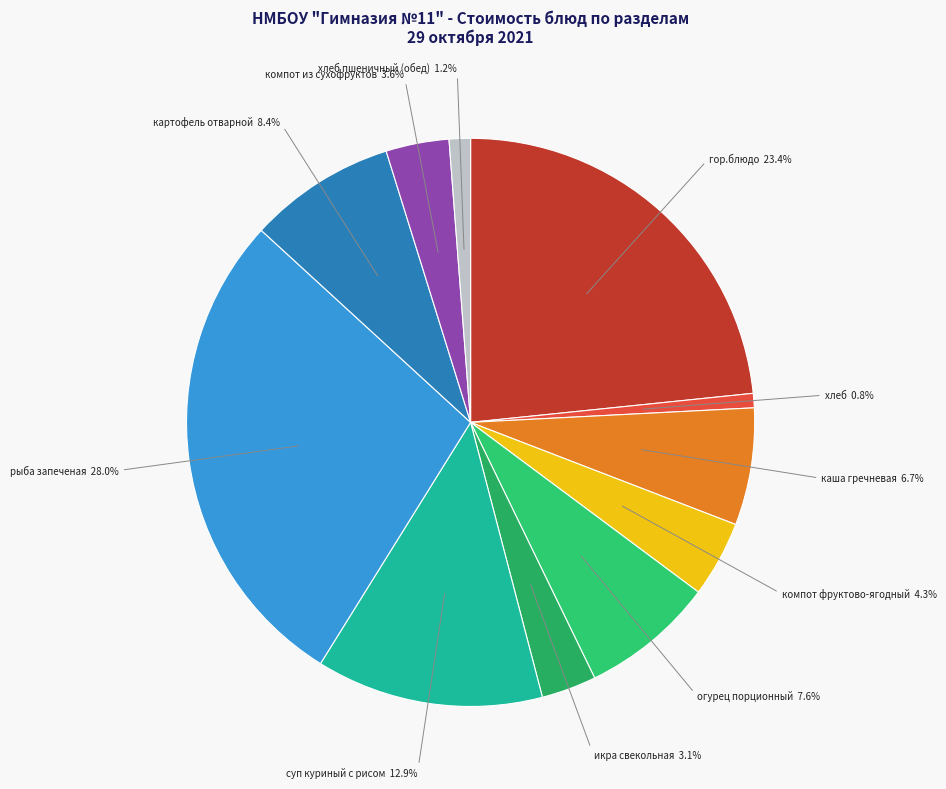

Does картофель отварной account for over 50% of the chart?

No